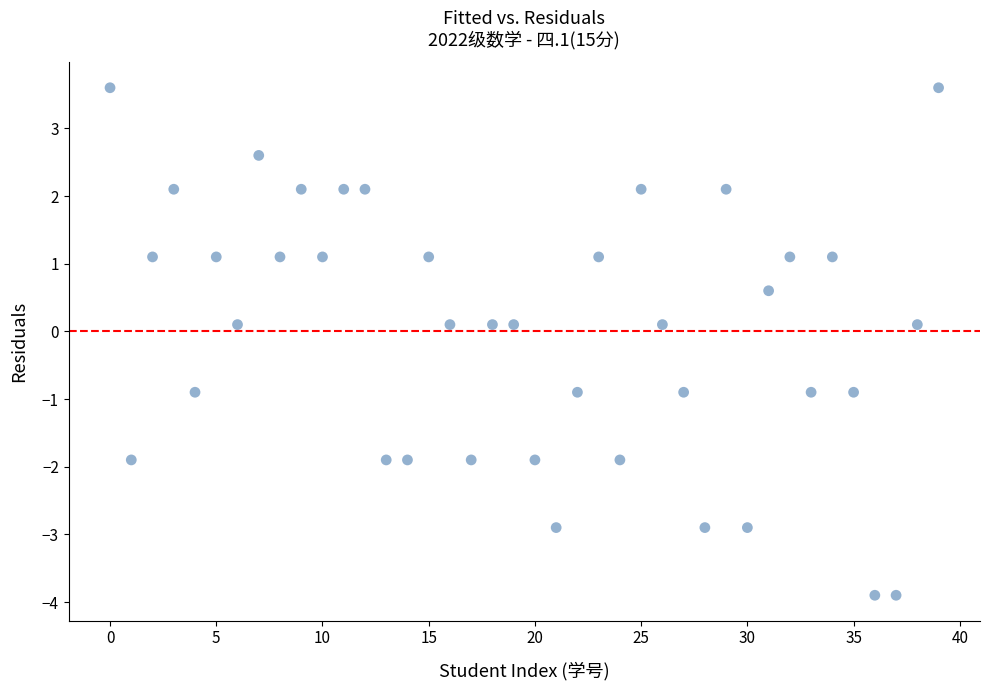

What is the range of Y values (max minus min)?

7.5